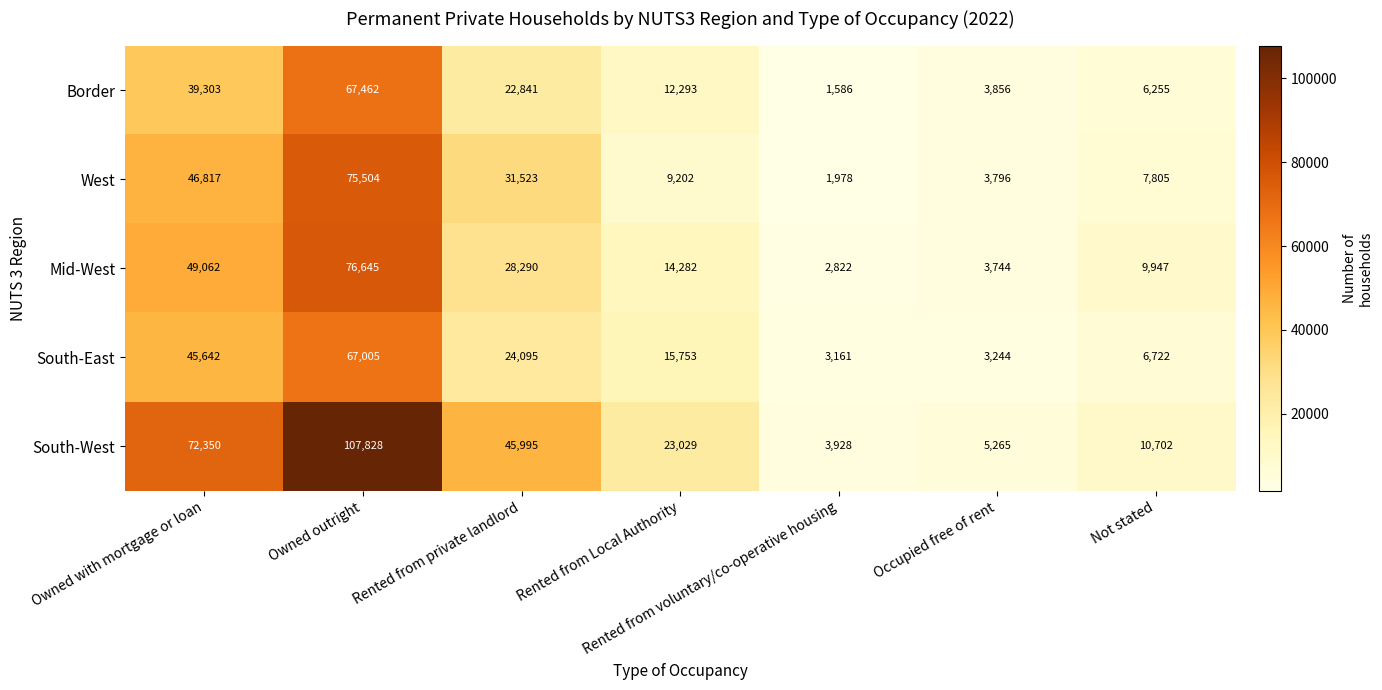

What is the difference between the highest and lowest values at Not stated?

4447